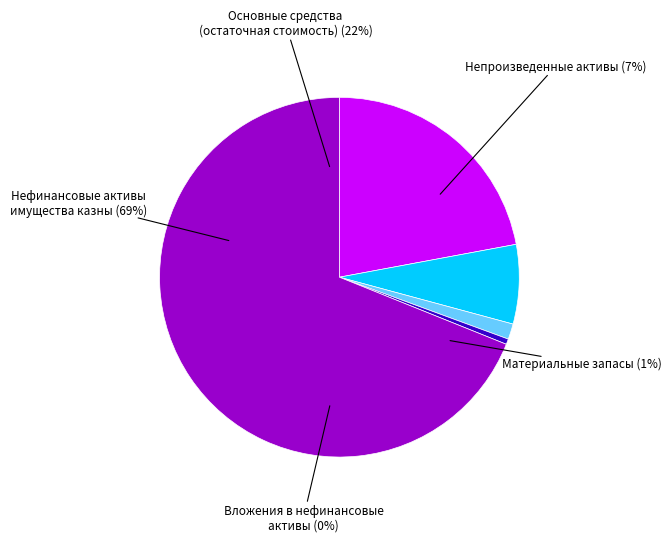

Which has a higher value, Основные средства (остаточная стоимость) or Непроизведенные активы?

Основные средства (остаточная стоимость)